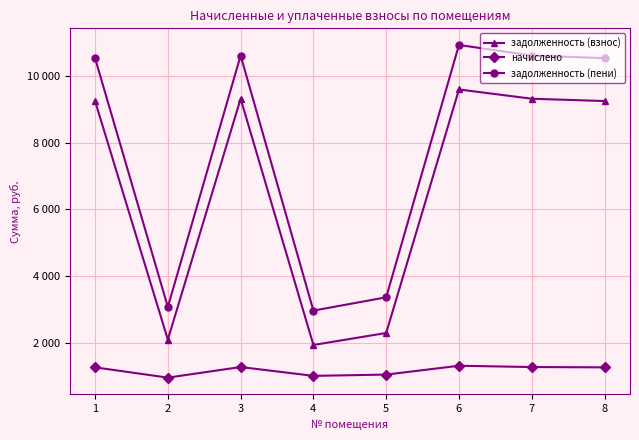

The value of задолженность (взнос) at 4 is 1949.8. True or false?

True